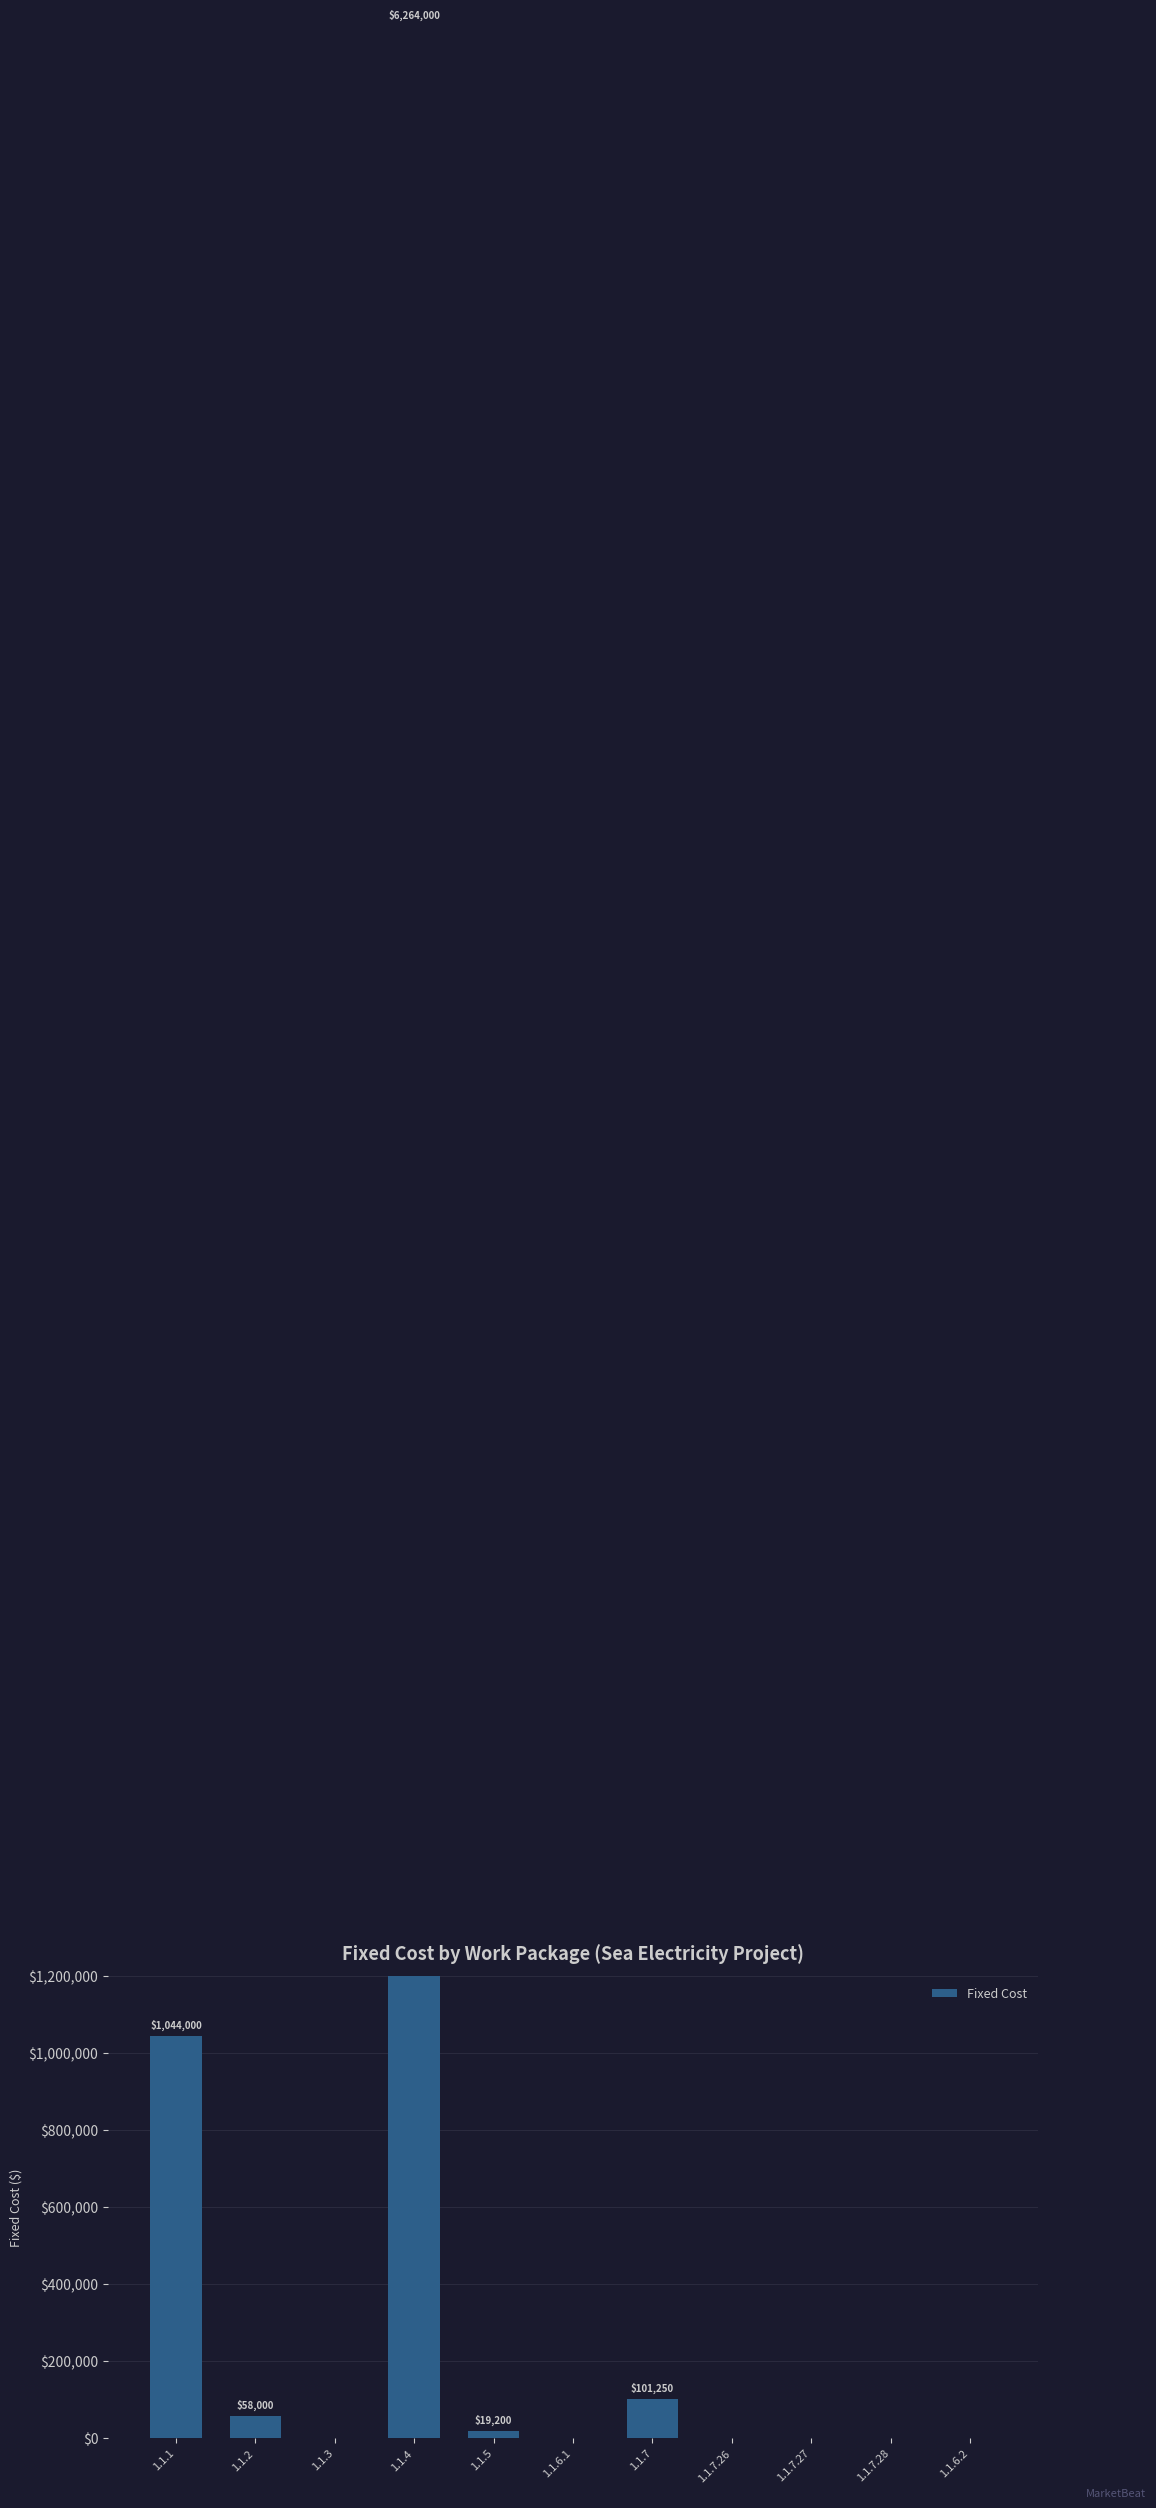

What is the label of the 2nd bar from the left?

1.1.2